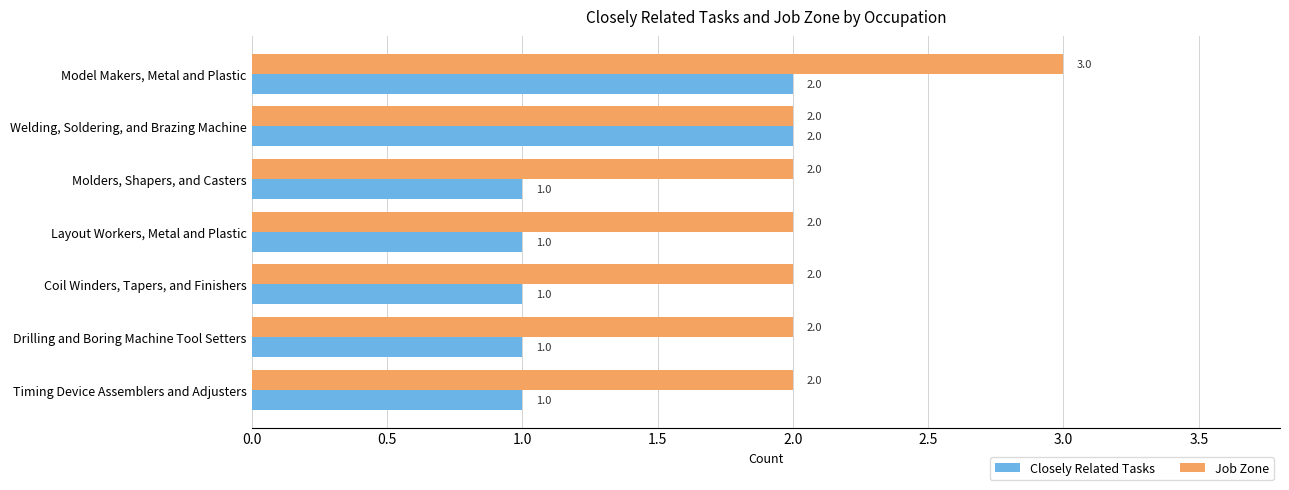

What are all the series names shown in the legend?

Closely Related Tasks, Job Zone